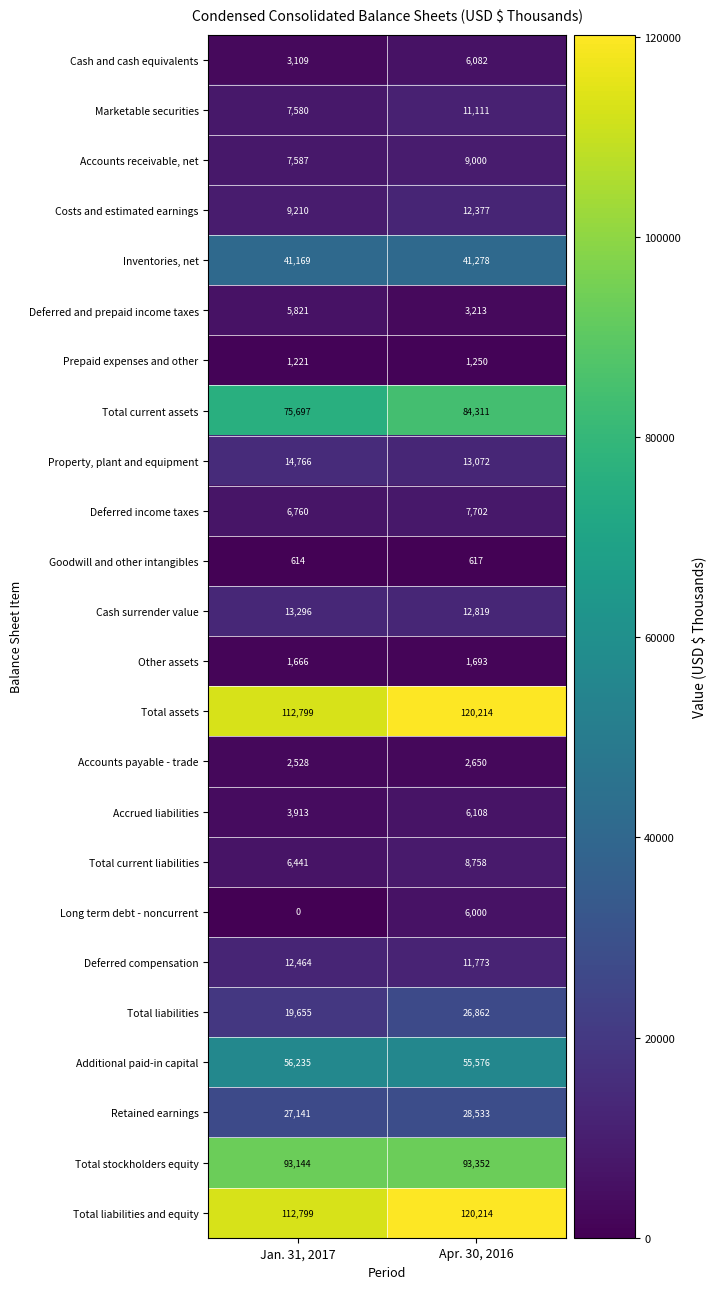

At which category does the chart reach its peak across all series?

Apr. 30, 2016